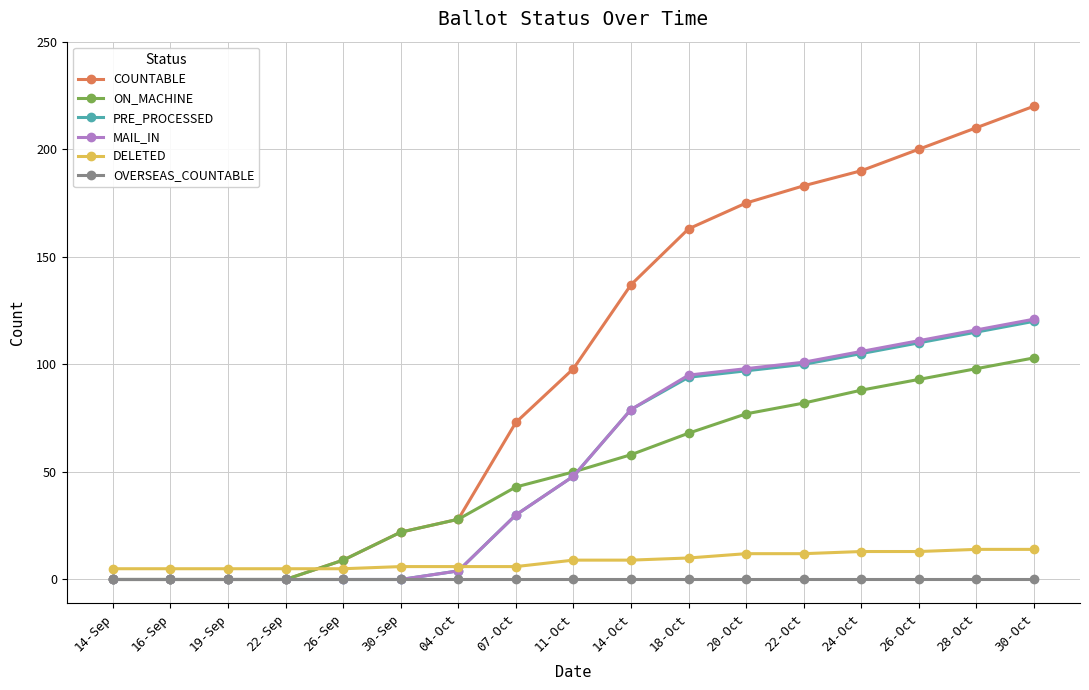

What is the label of the 14th point from the right?

22-Sep